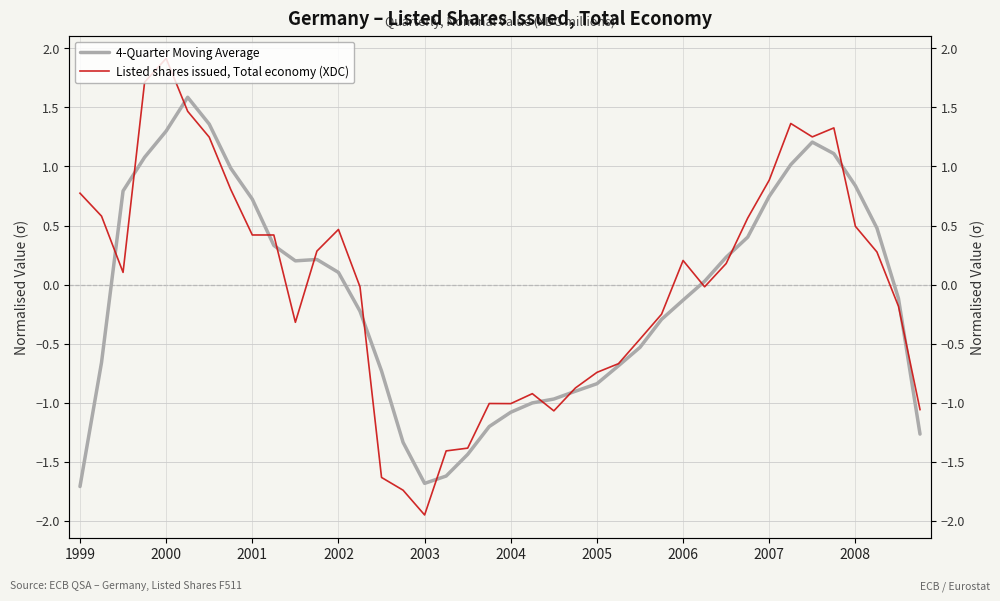

What is the difference between the highest and lowest values at 31?

0.2